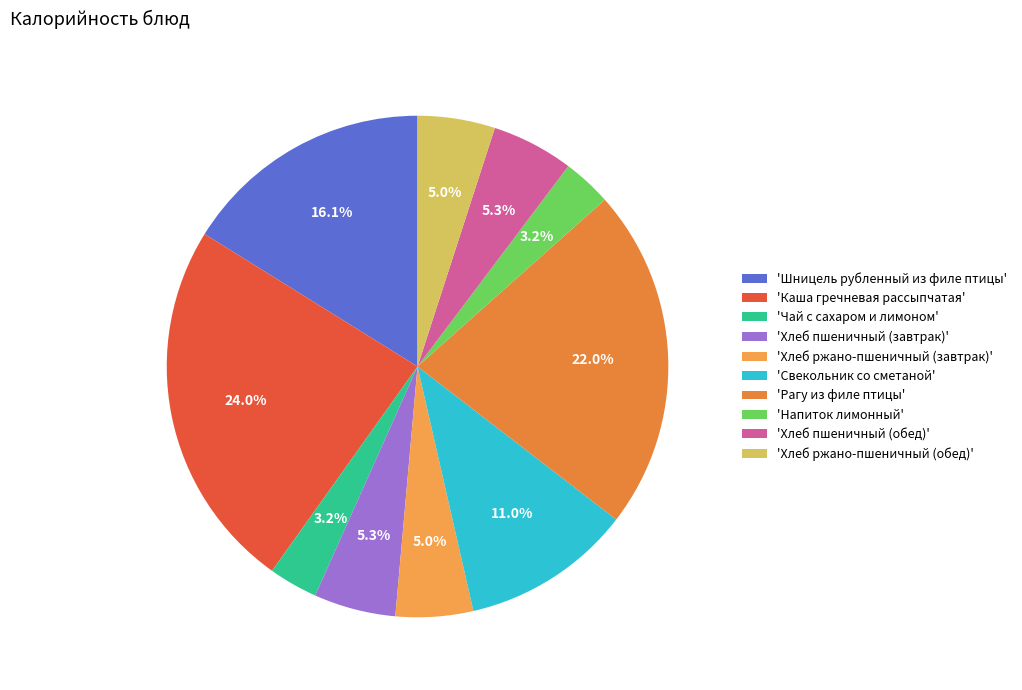

Which category has the smallest portion of the pie?

Напиток лимонный